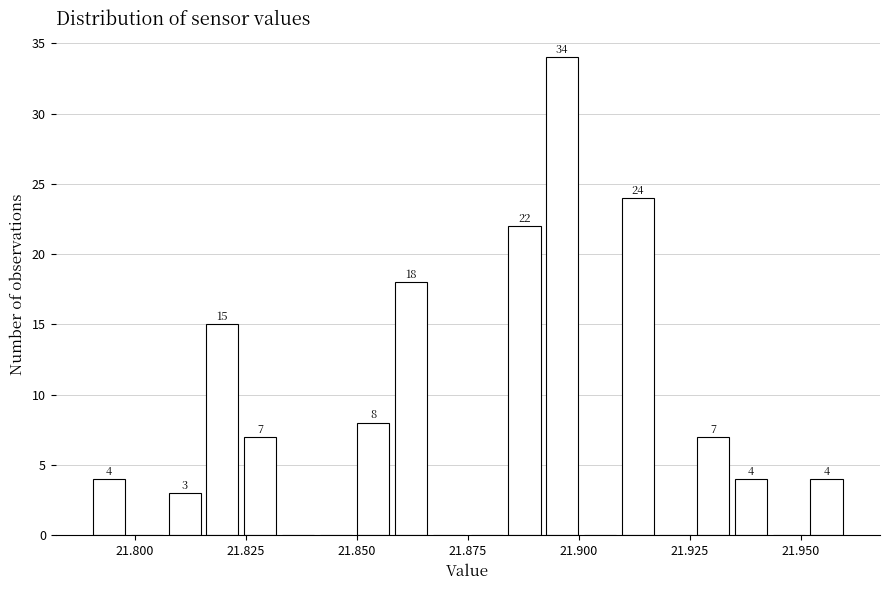

Around what value on the x-axis is the tallest bar? Give the approximate position of its centre, as read against the axis.

21.895